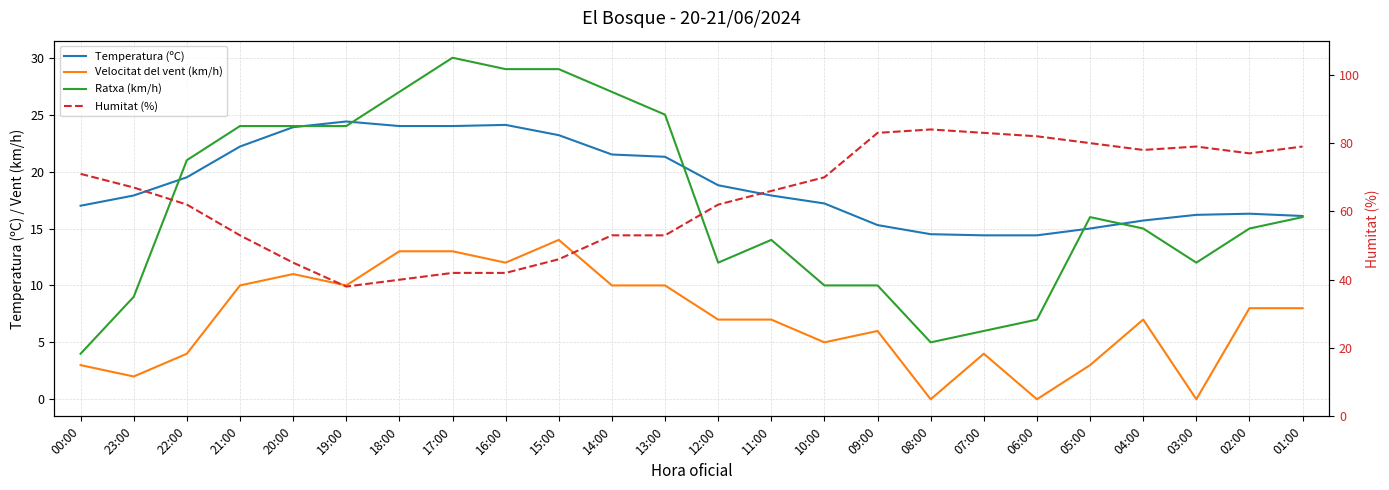

What is the sum of all Velocitat del vent (km/h) values?

167.0